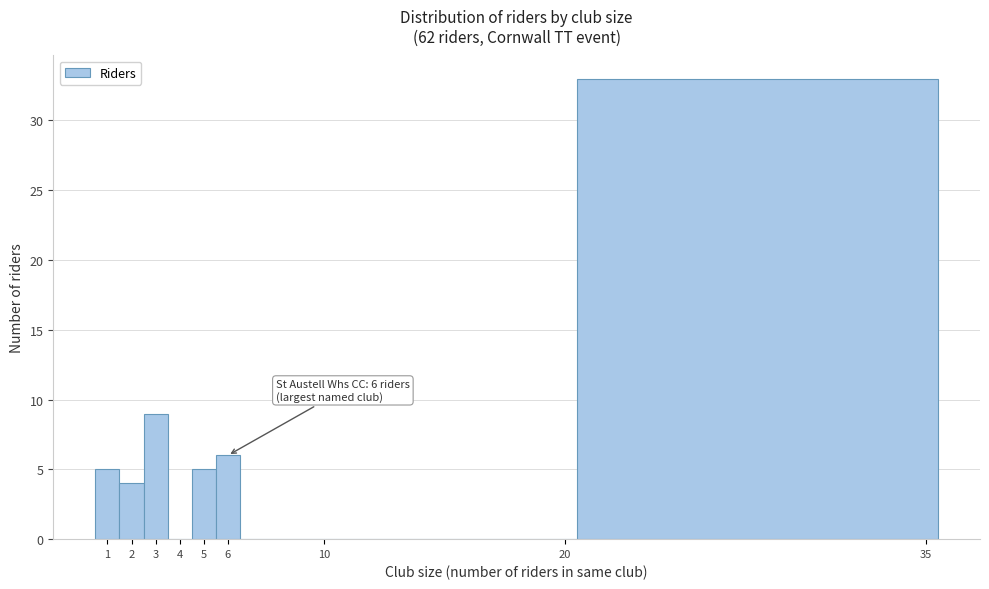

Which range on the x-axis has the tallest bar?

20.5 to 35.5